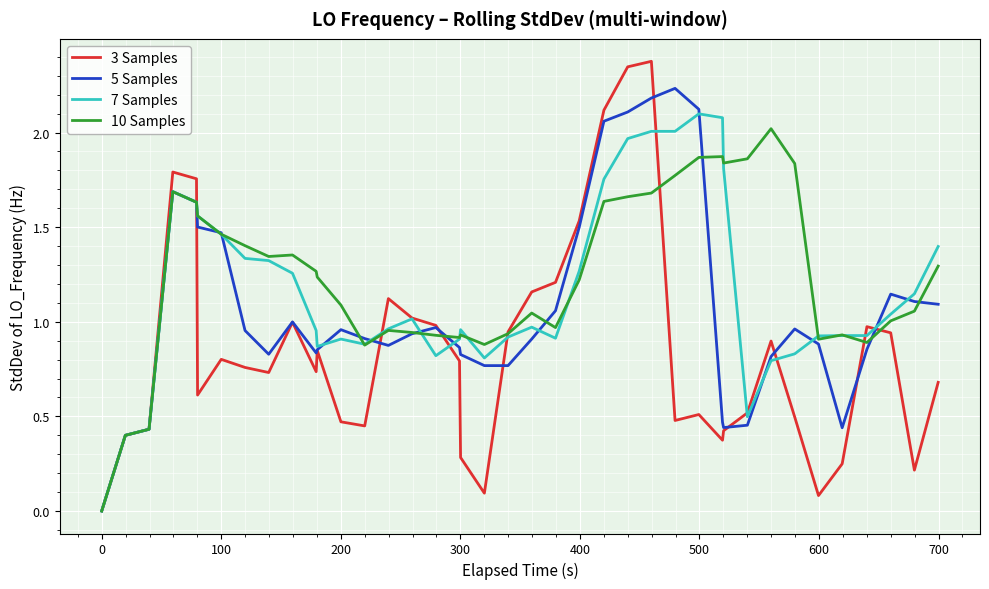

List the series in order of their overall mean, lowest first.

3 Samples, 5 Samples, 7 Samples, 10 Samples